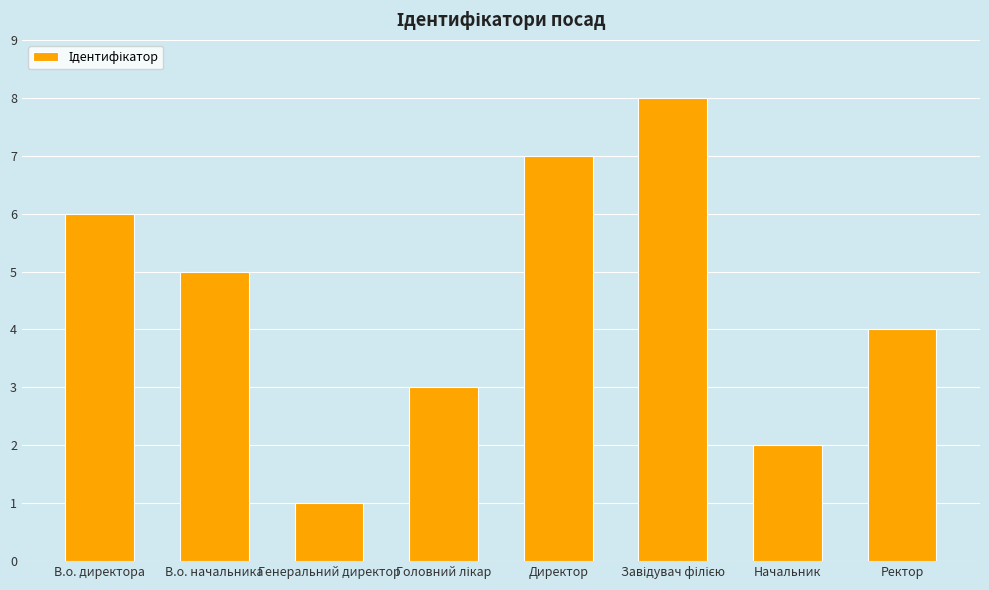

How many values are below 5?

4